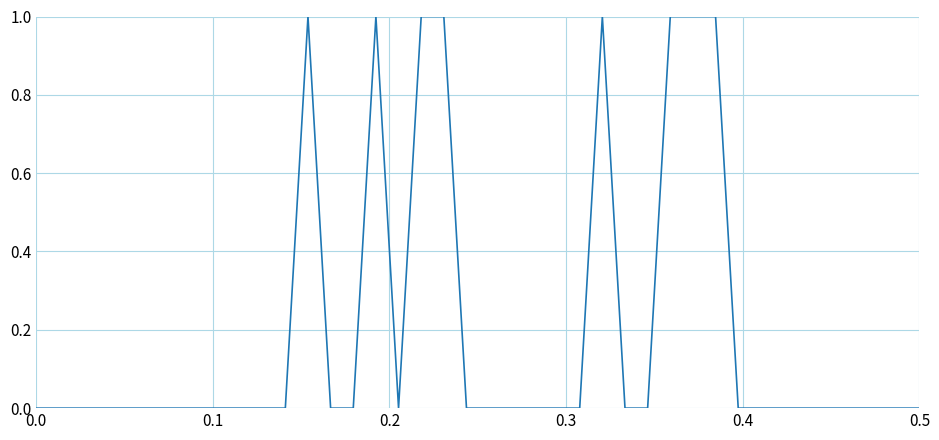

What is the label of the 19th point from the right?

21